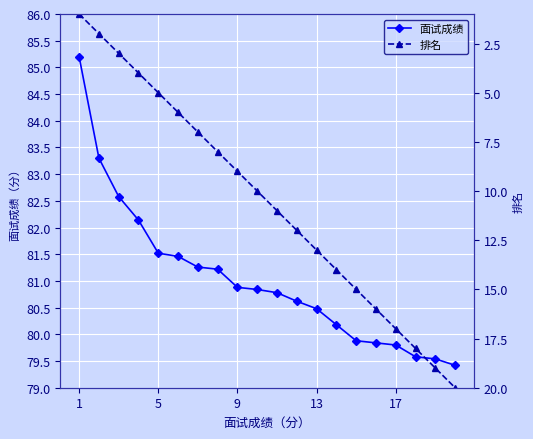

What are all the series names shown in the legend?

面试成绩, 排名